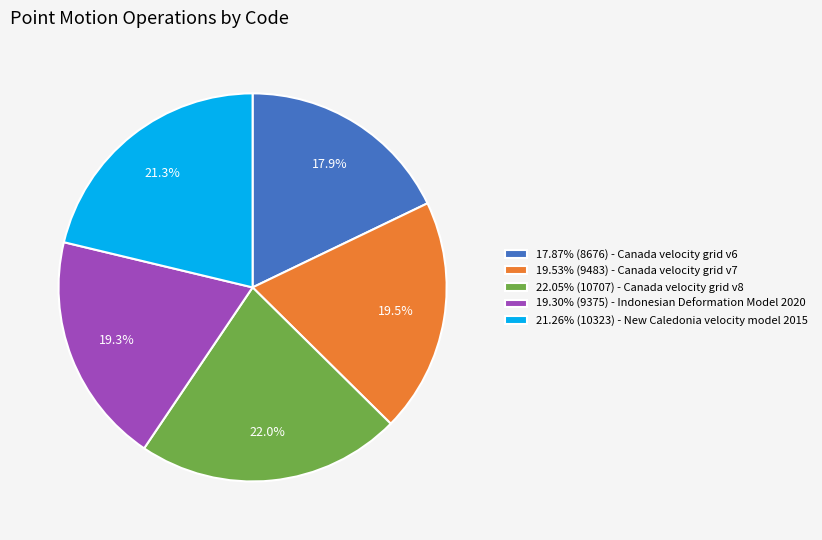

Is 19.53% (9483) - Canada velocity grid v7 the majority of the pie?

No